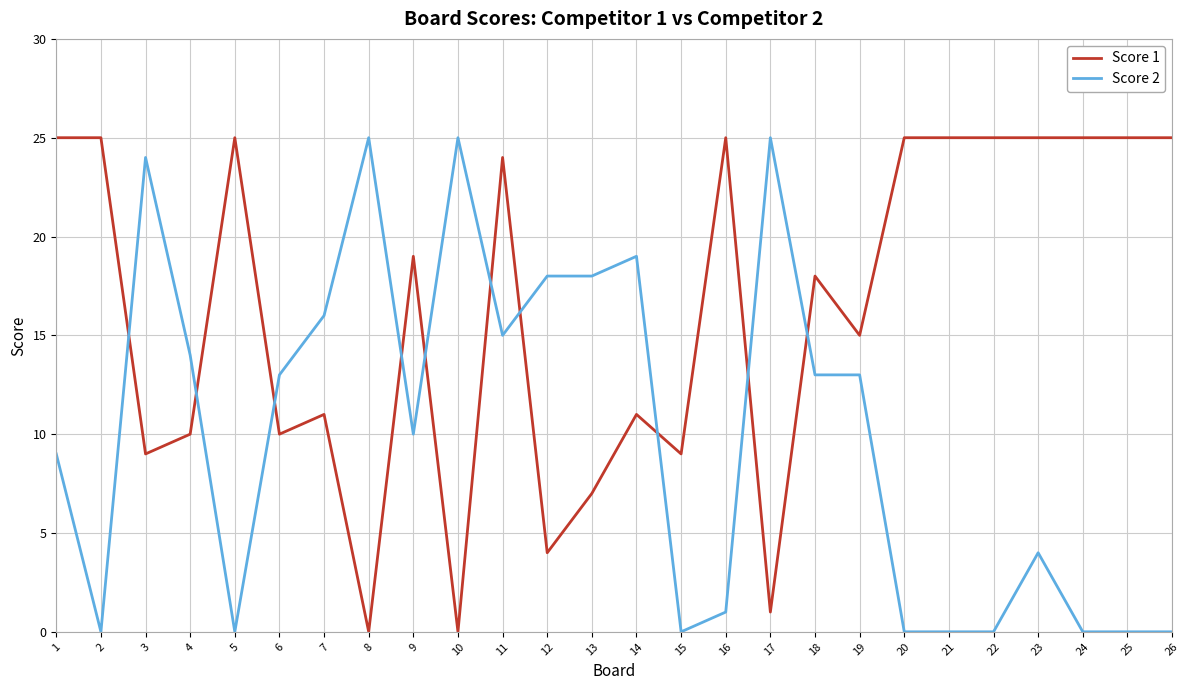

Rank the series by their average value, from lowest to highest.

Score 2, Score 1